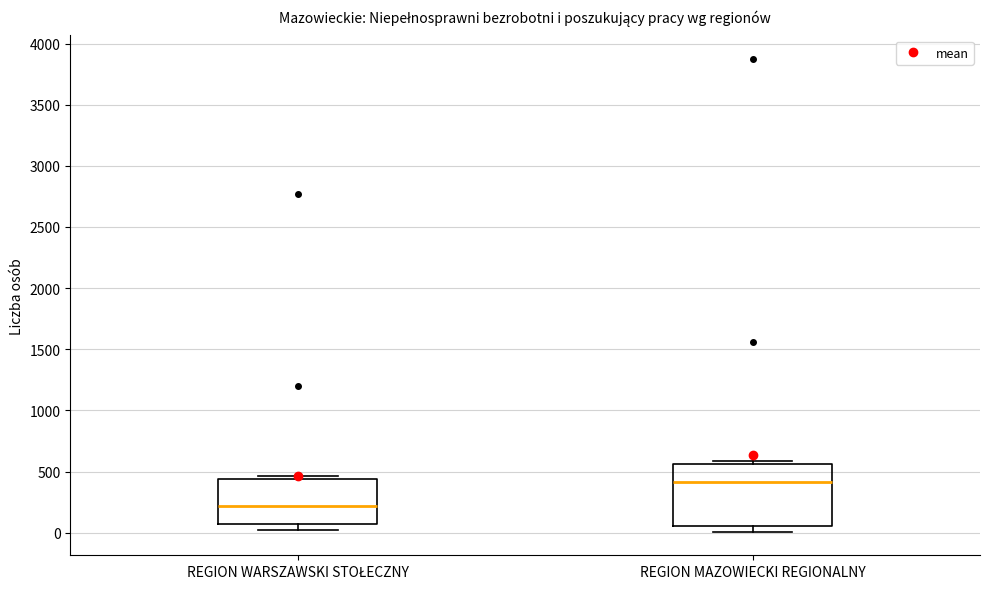

Where does the median line of the box for REGION MAZOWIECKI REGIONALNY sit on the y-axis? The values are not printed on the chart, so give them approximately, as read against the axis.

400